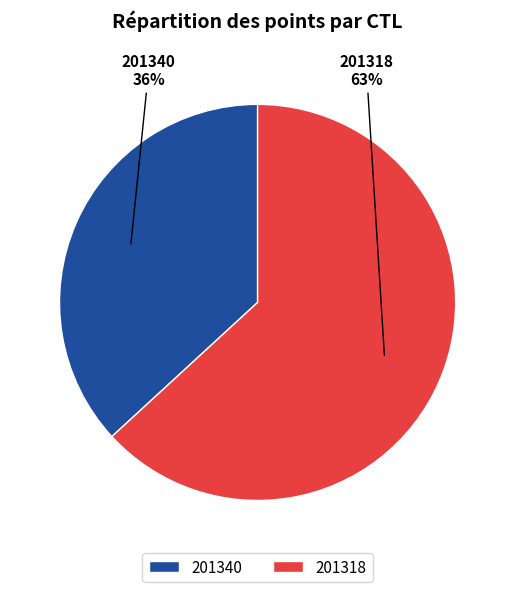

The 201318 slice represents 63% of the pie. True or false?

True